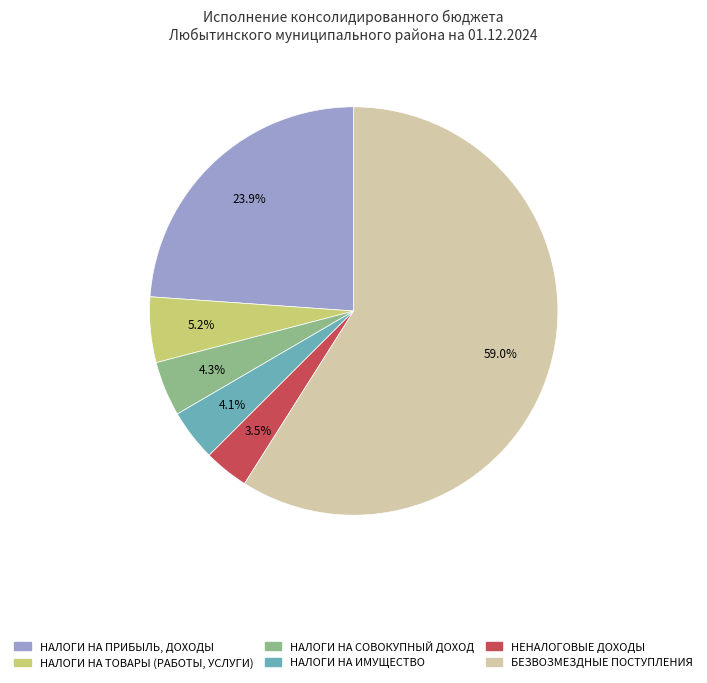

What is the largest slice in the pie chart?

БЕЗВОЗМЕЗДНЫЕ ПОСТУПЛЕНИЯ